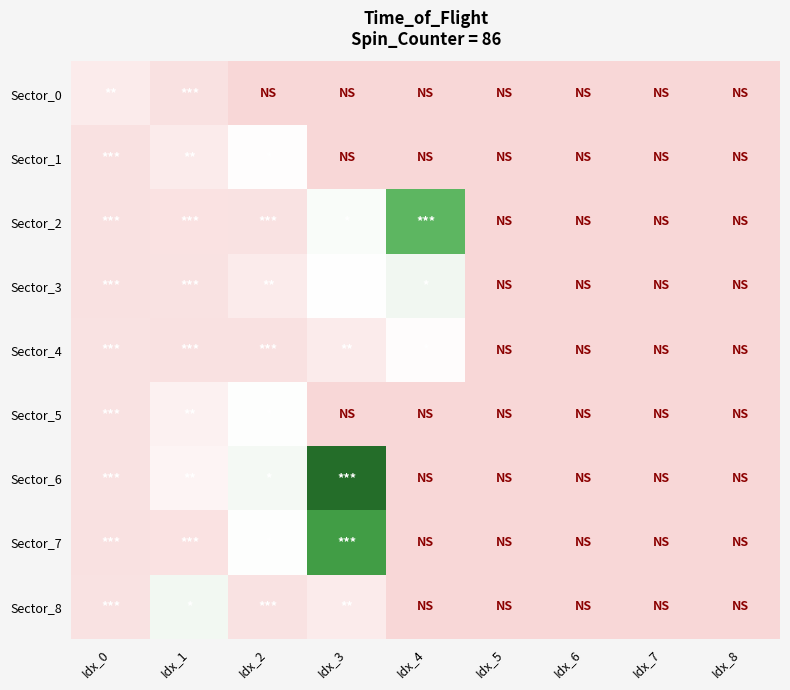

What is the greatest value displayed?

714